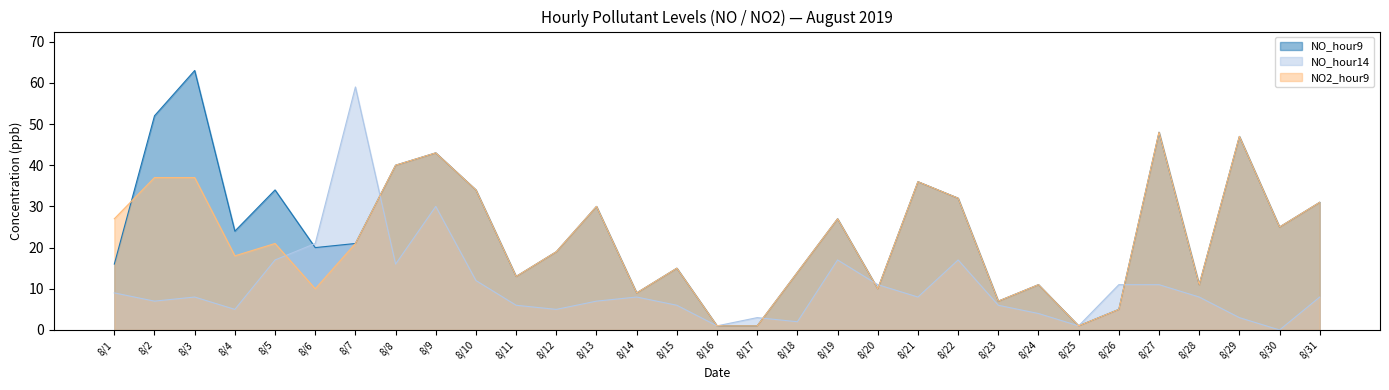

Does the chart have visible grid lines?

No